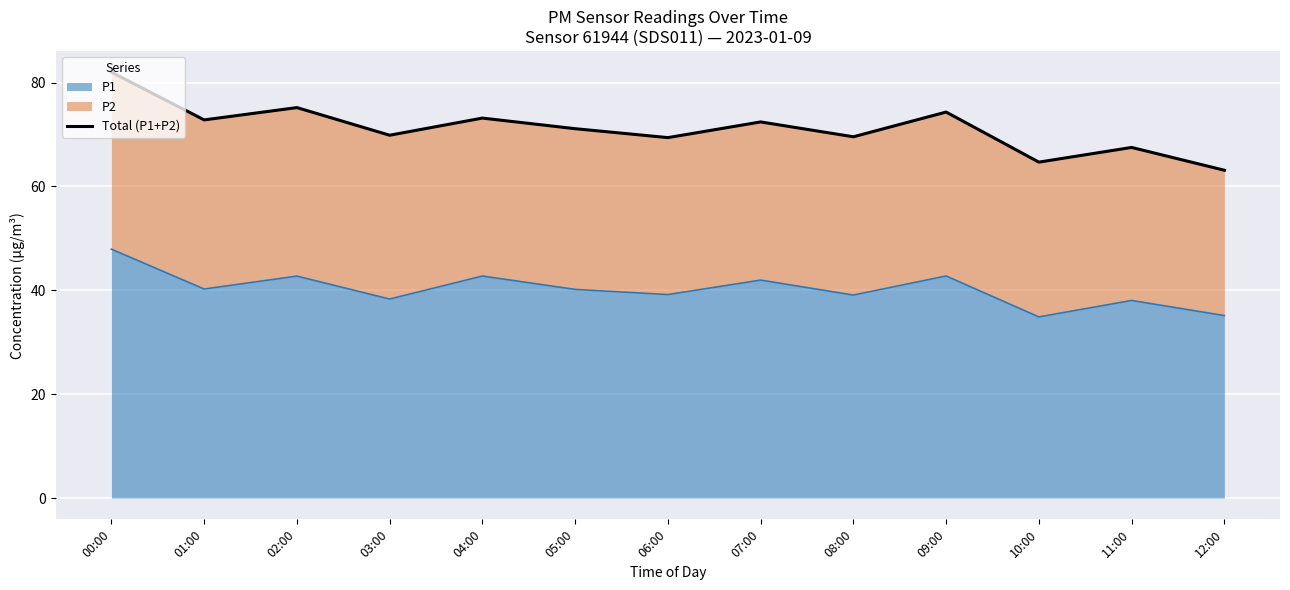

Which category has the highest value in the P1 series?

00:00